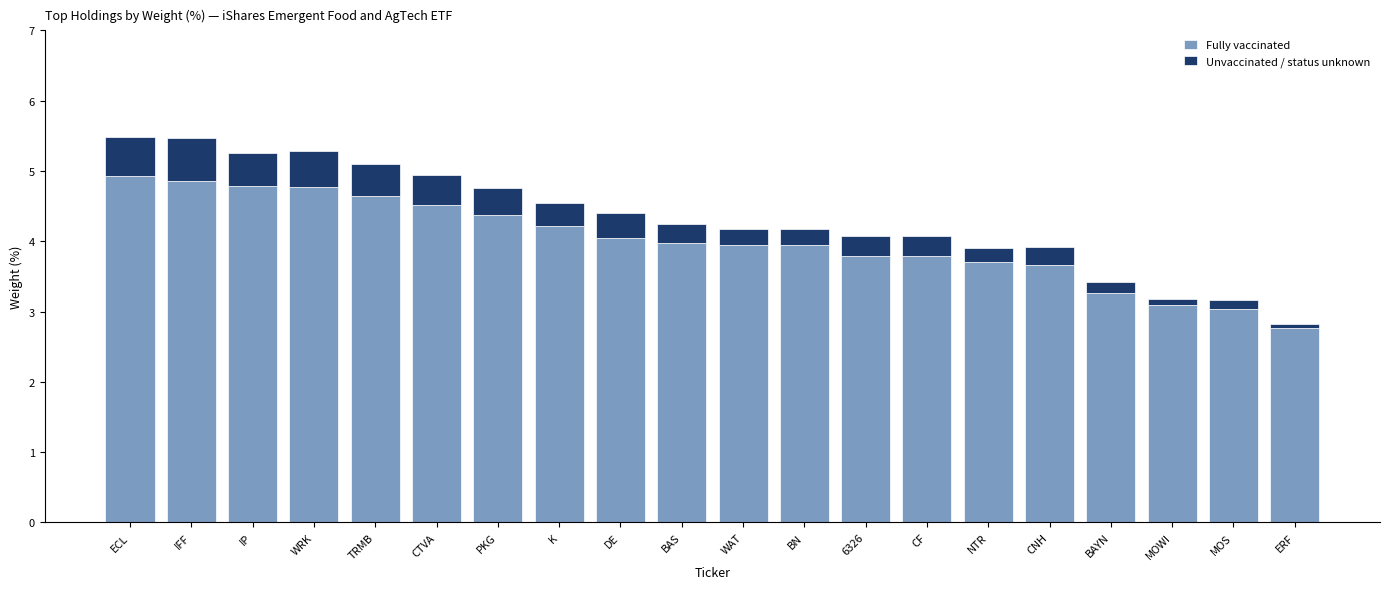

What is the total value across all series at CNH?

3.9